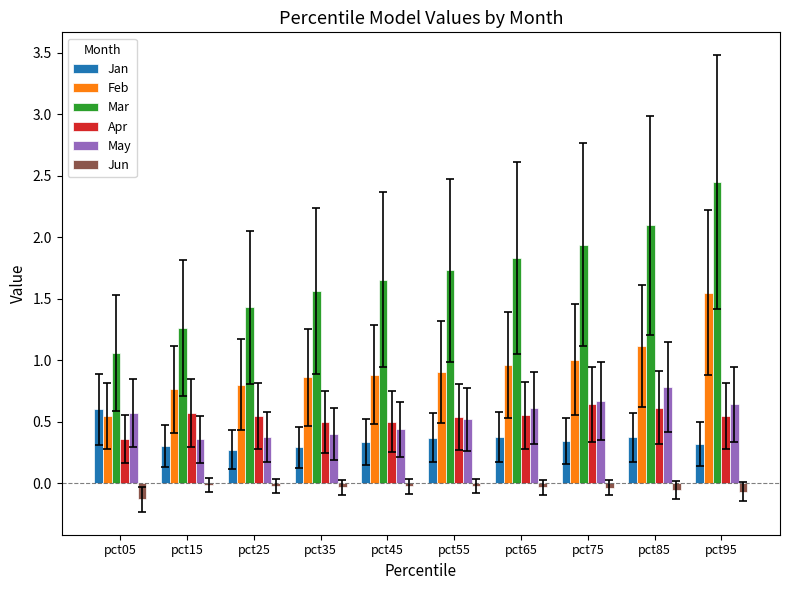

What is the total value across all series at pct05?

3.0